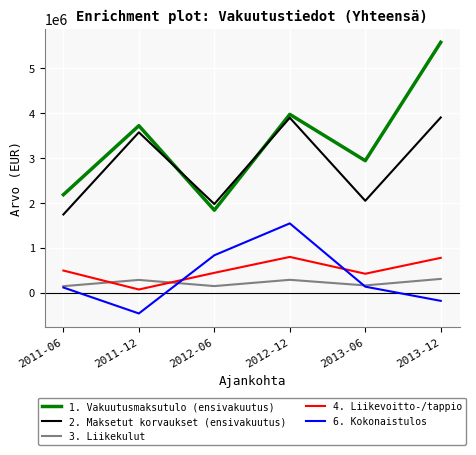

True or false: 4. Liikevoitto-/tappio and 6. Kokonaistulos cross at least once.

True